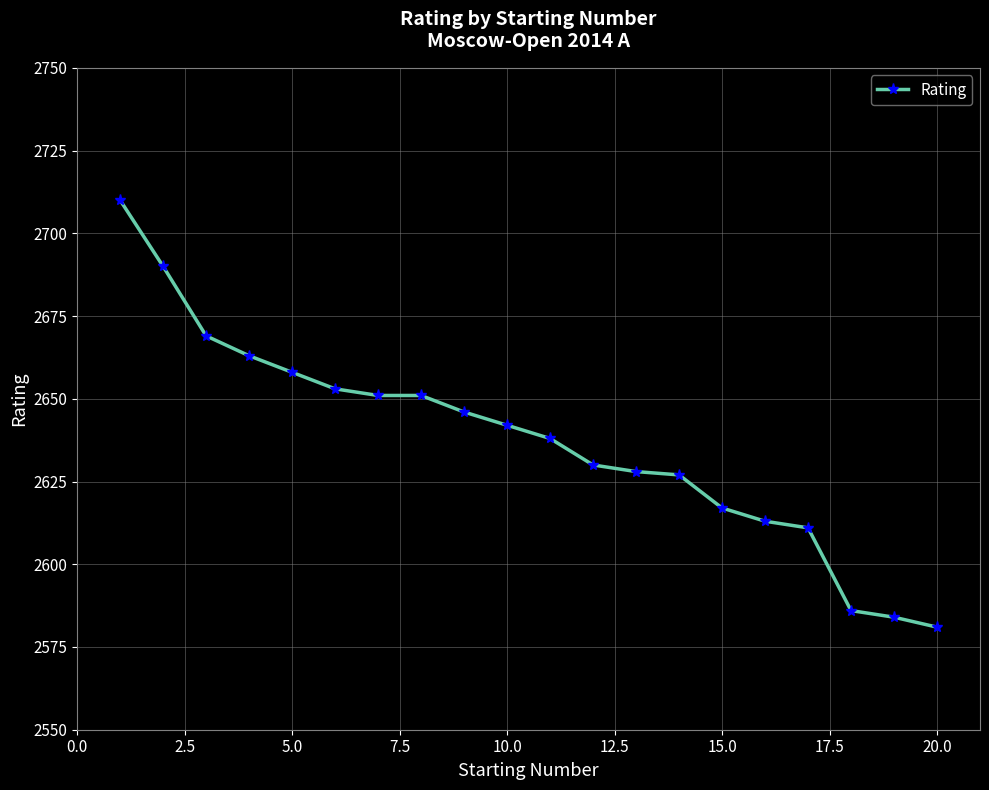

How many data points does each series have?

20